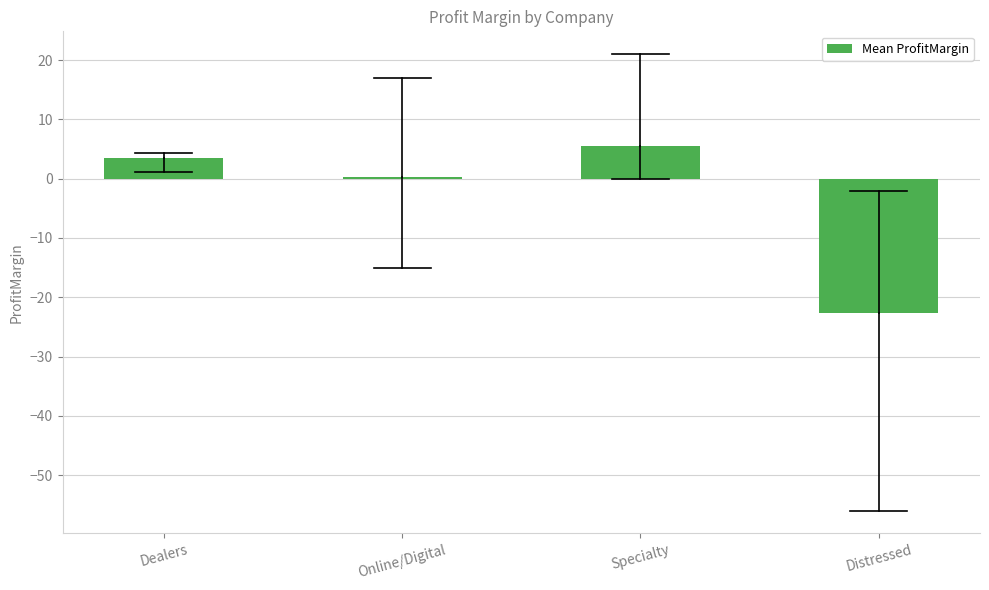

Reading left to right, what are all the values shown in this chart?

3.5	0.3	5.5	-22.7